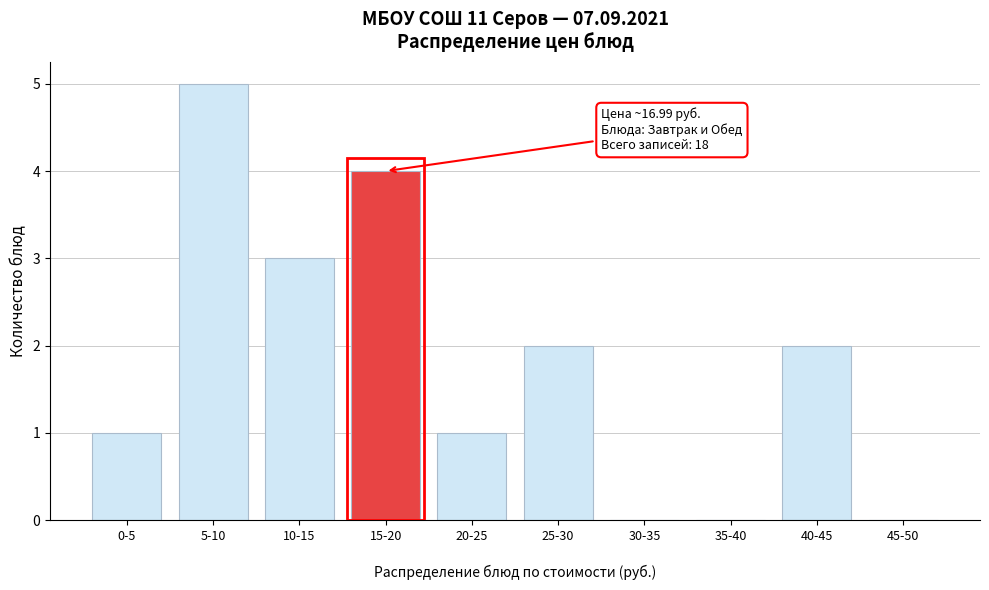

Reading right to left, list all the values displayed in this chart.

45-50=0	40-45=2	35-40=0	30-35=0	25-30=2	20-25=1	15-20=4	10-15=3	5-10=5	0-5=1